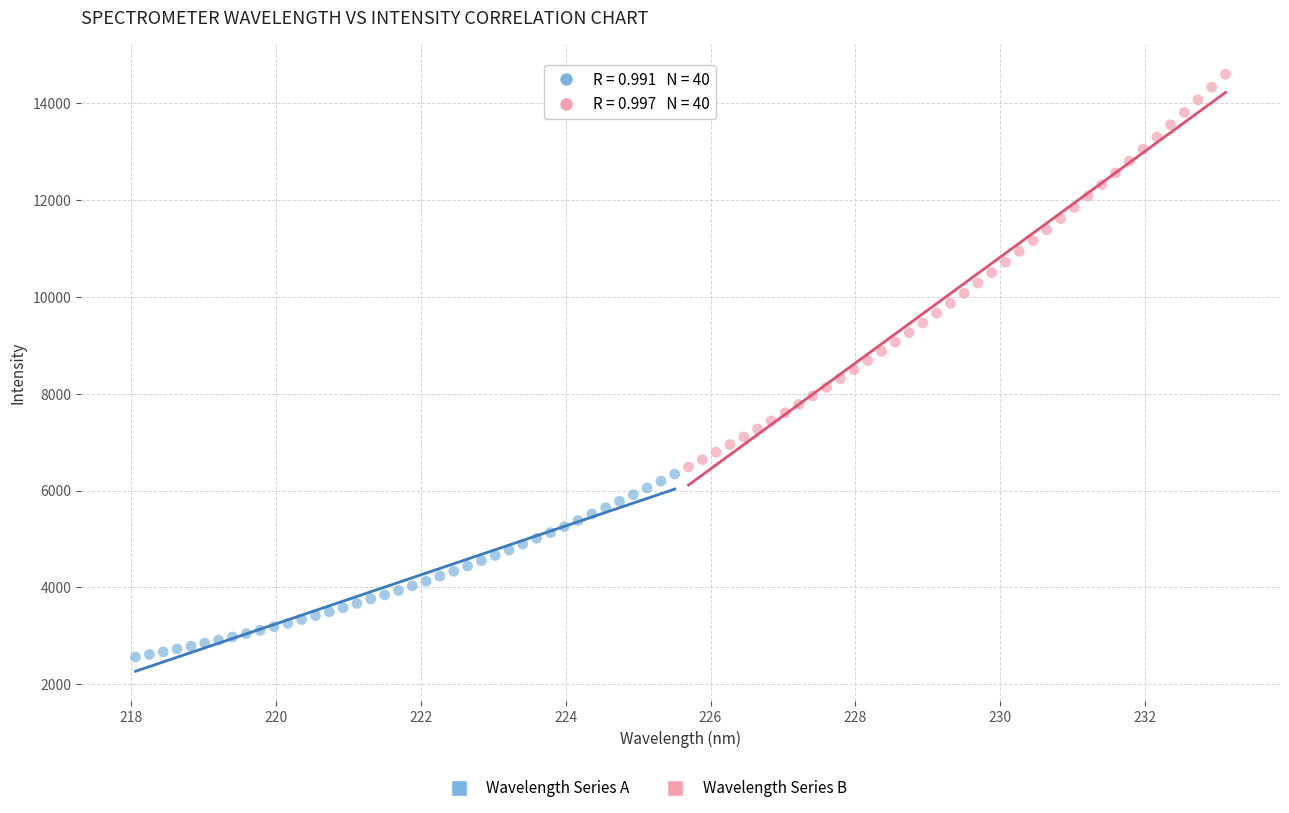

Which series reaches the maximum Y coordinate?

Wavelength Series B